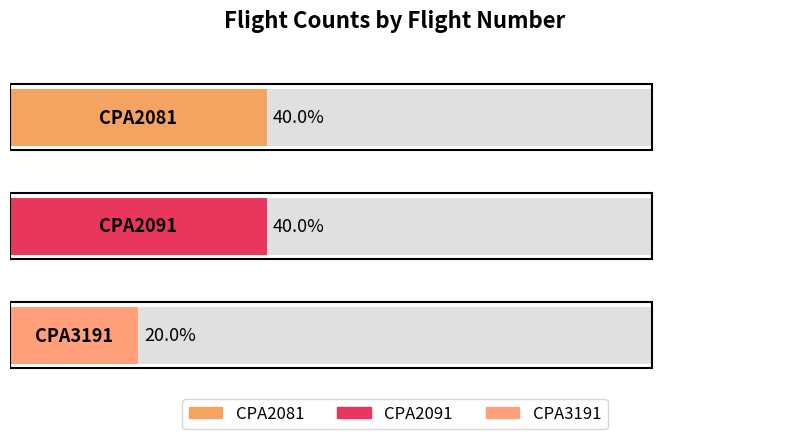

Rank the categories by CPA3191 value from highest to lowest.

CPA2081, CPA2091